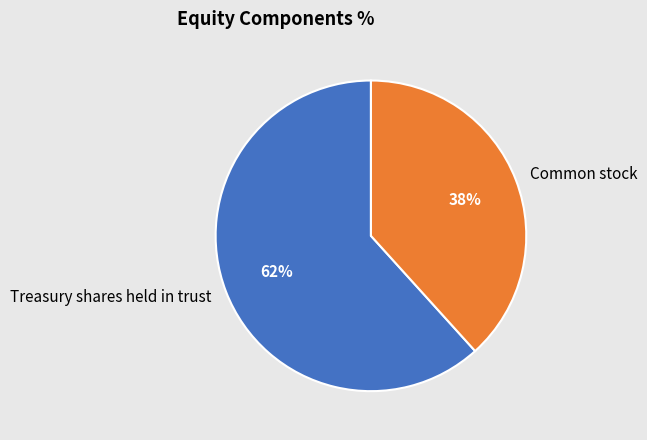

Does any single category account for the majority?

Yes